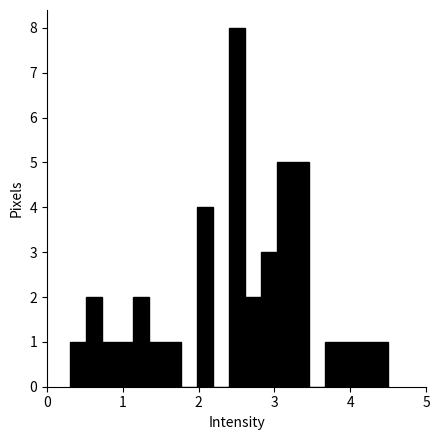

Read against the x-axis, roughly where is the centre of the tallest bar?

2.5